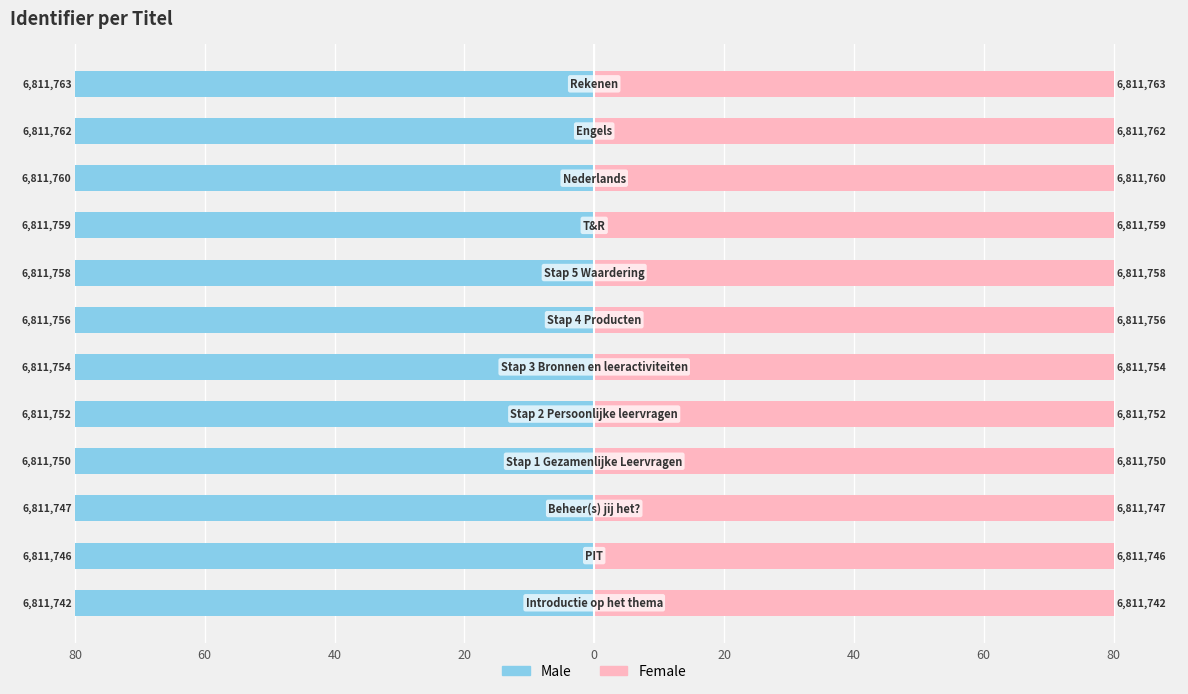

What is the maximum value for Female?

80.0